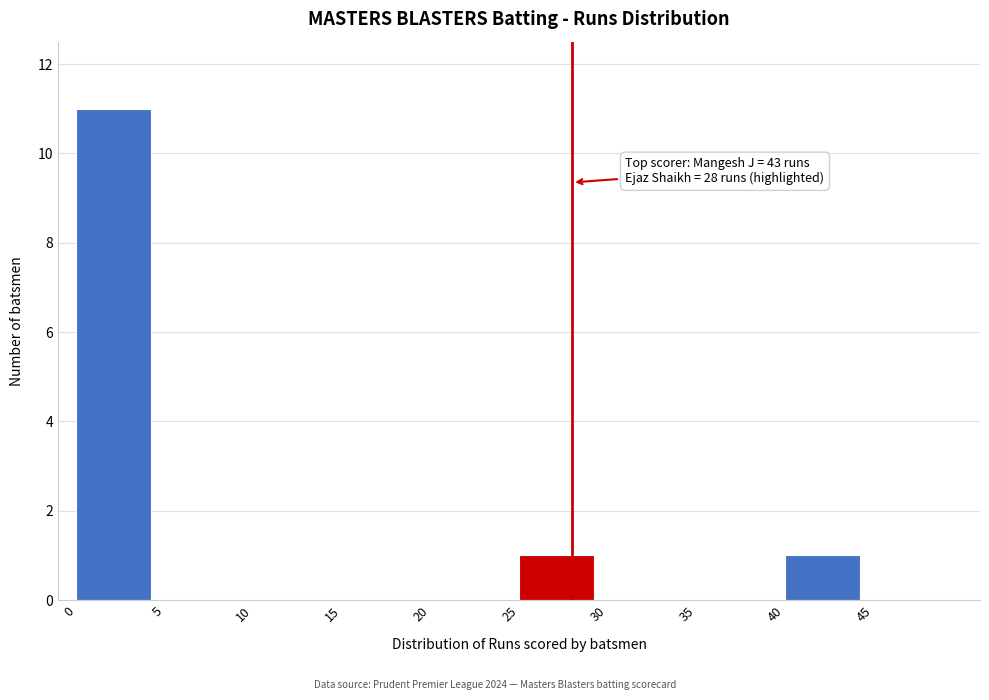

Which range on the x-axis has the tallest bar?

0 to 5